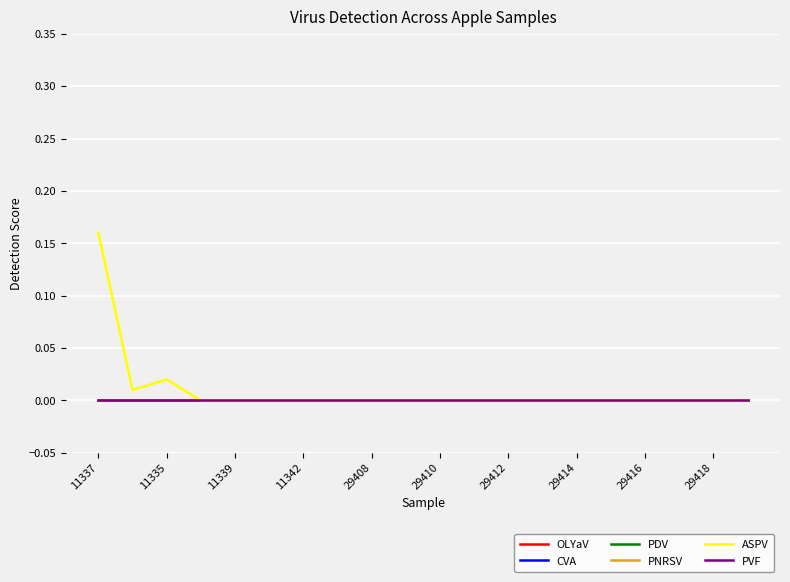

Is this an area chart (filled region under the line)?

No